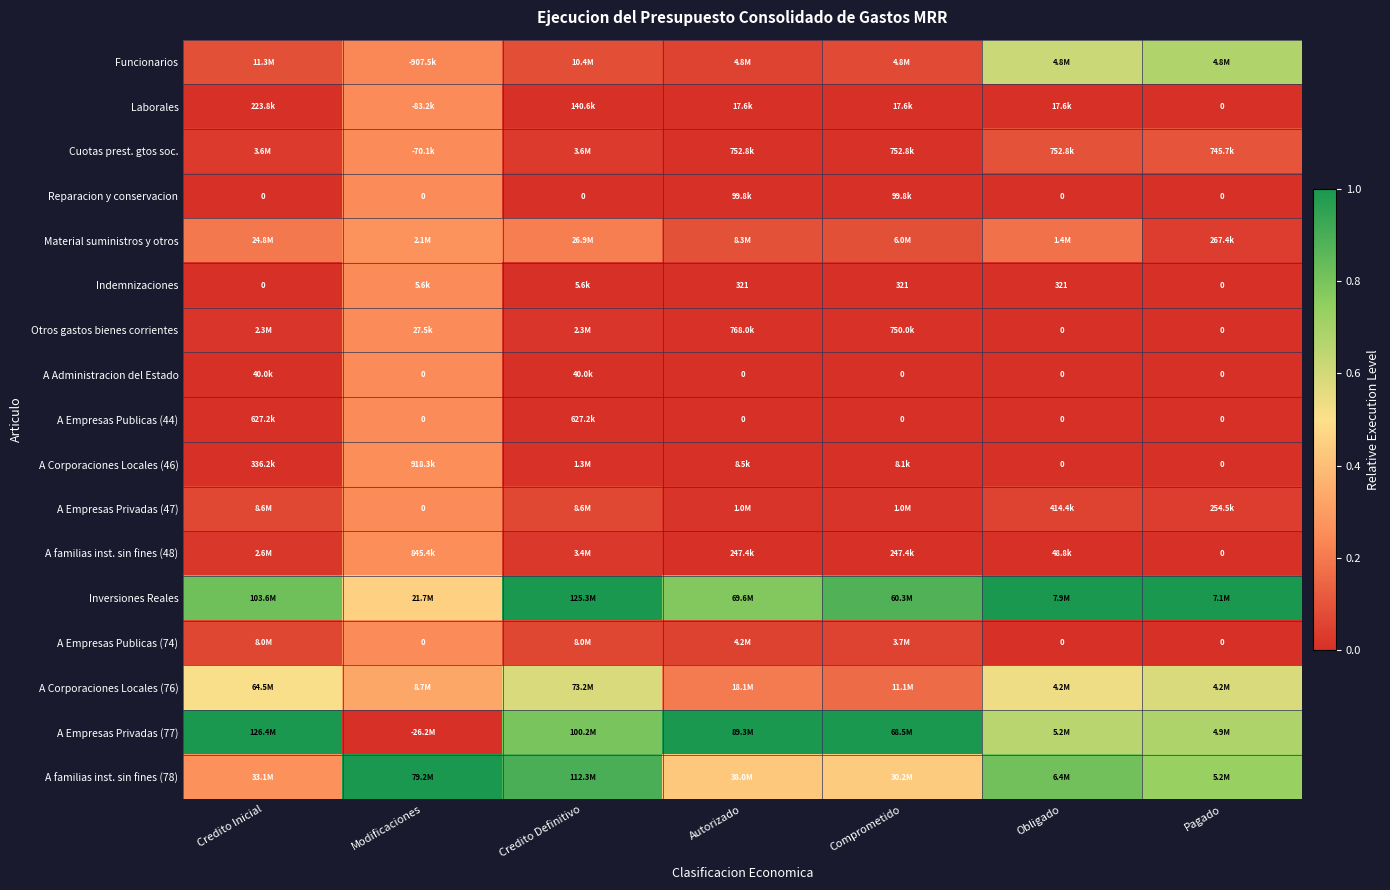

The A Empresas Privadas (47) series shows 0.1 at Obligado. True or false?

True